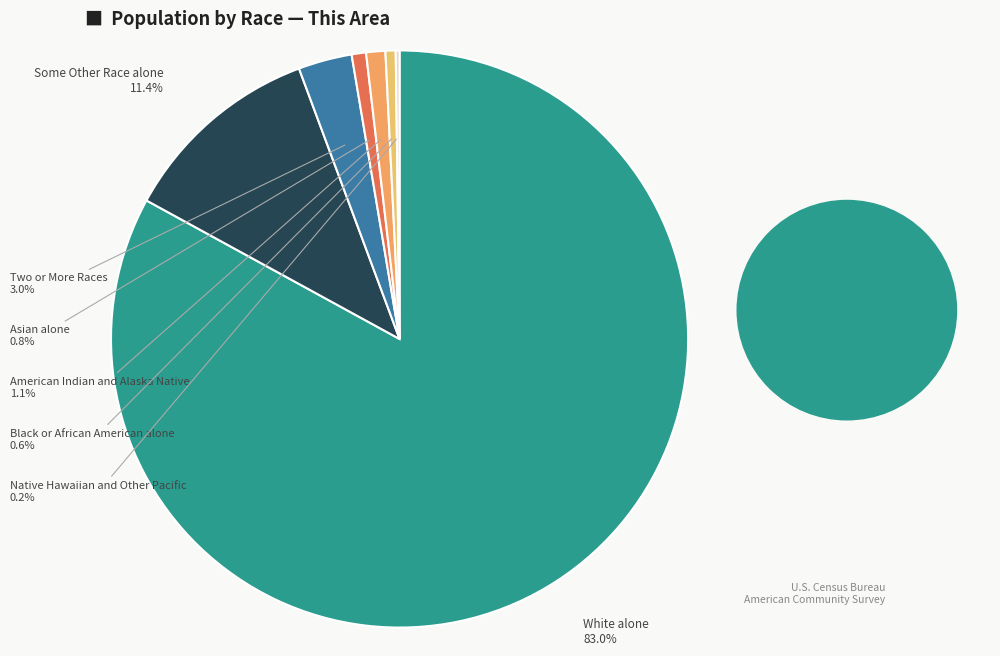

Do Some Other Race alone and Two or More Races together represent more than half of the pie?

No